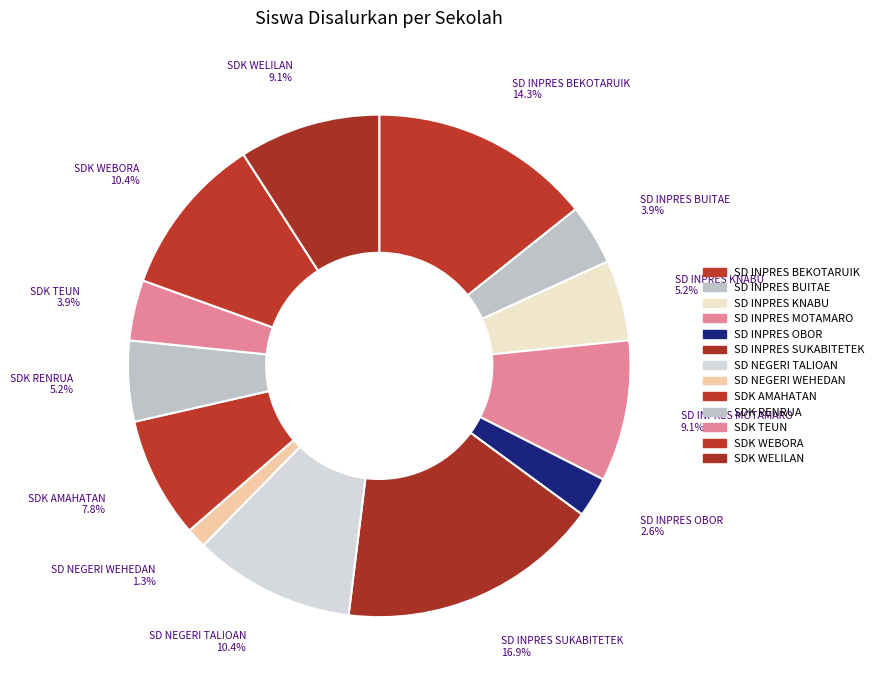

How many segments does this pie chart have?

13